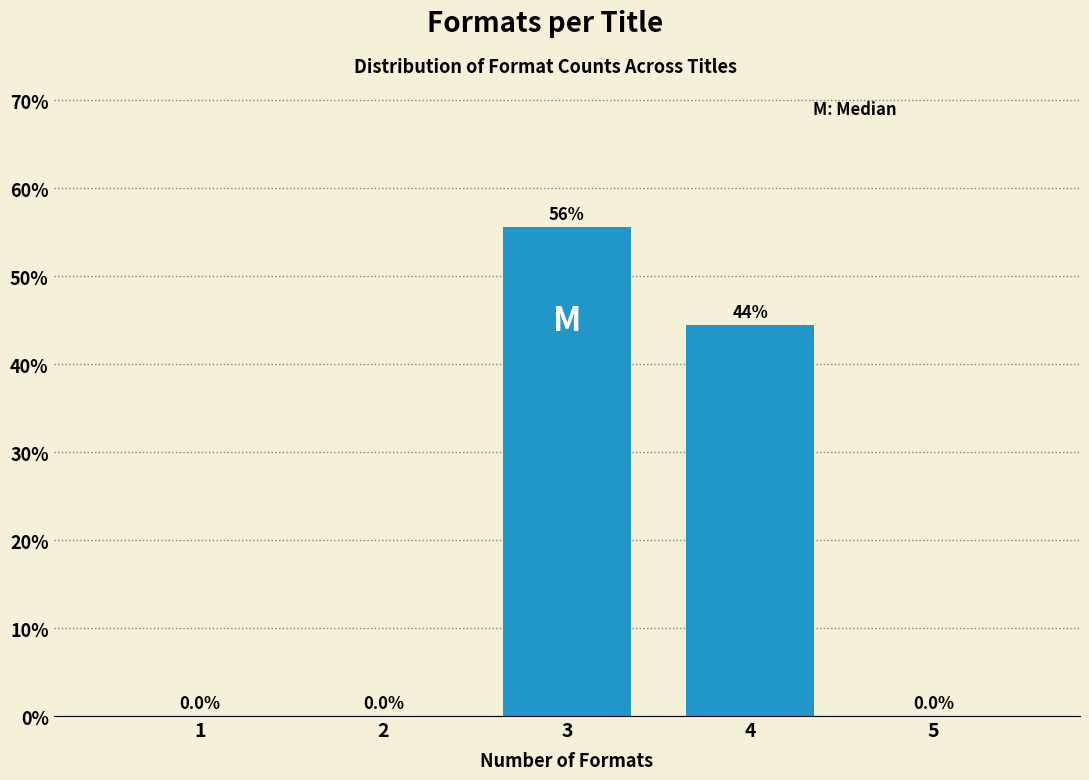

Reading left to right, transcribe all the data shown in this chart.

1=0.0	2=0.0	3=55.6	4=44.4	5=0.0